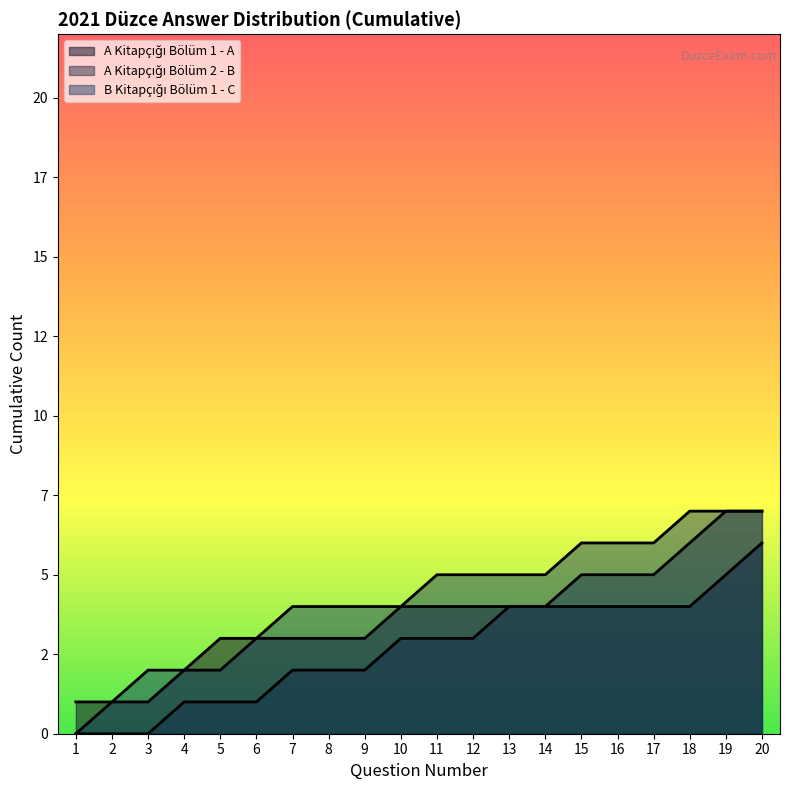

True or false: A Kitapcigi Bolum 2 and A Kitapcigi Bolum 1 intersect in this chart.

False